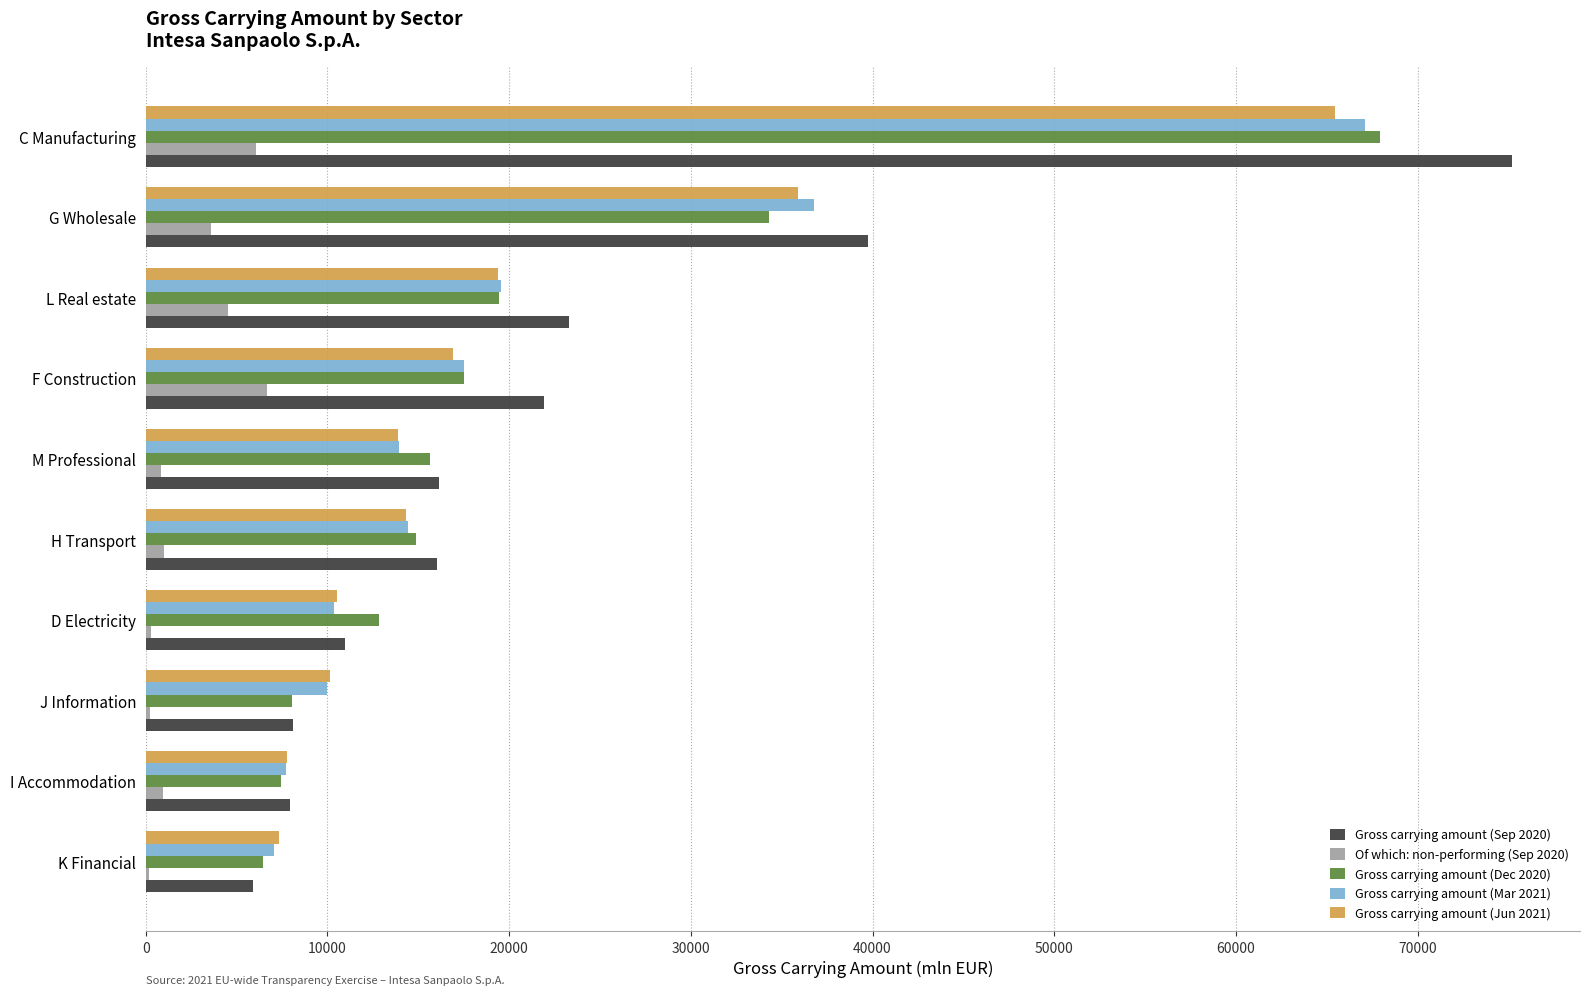

Is it true that Gross carrying amount (Dec 2020) equals 12816.0 at D Electricity?

True